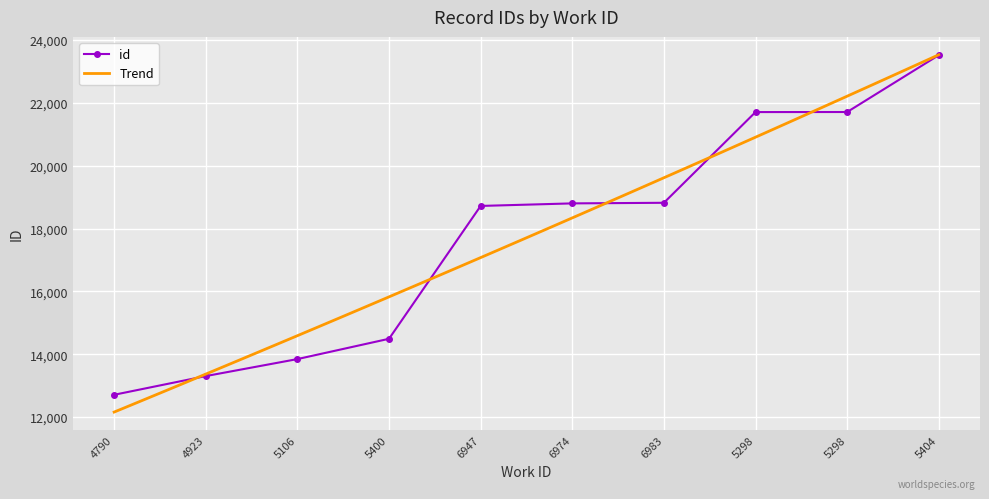

What is the value of the 1st point from the left?

12710